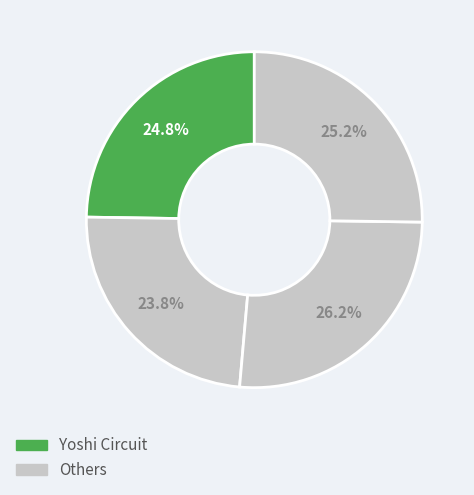

Is there any slice that represents more than half of the pie?

No